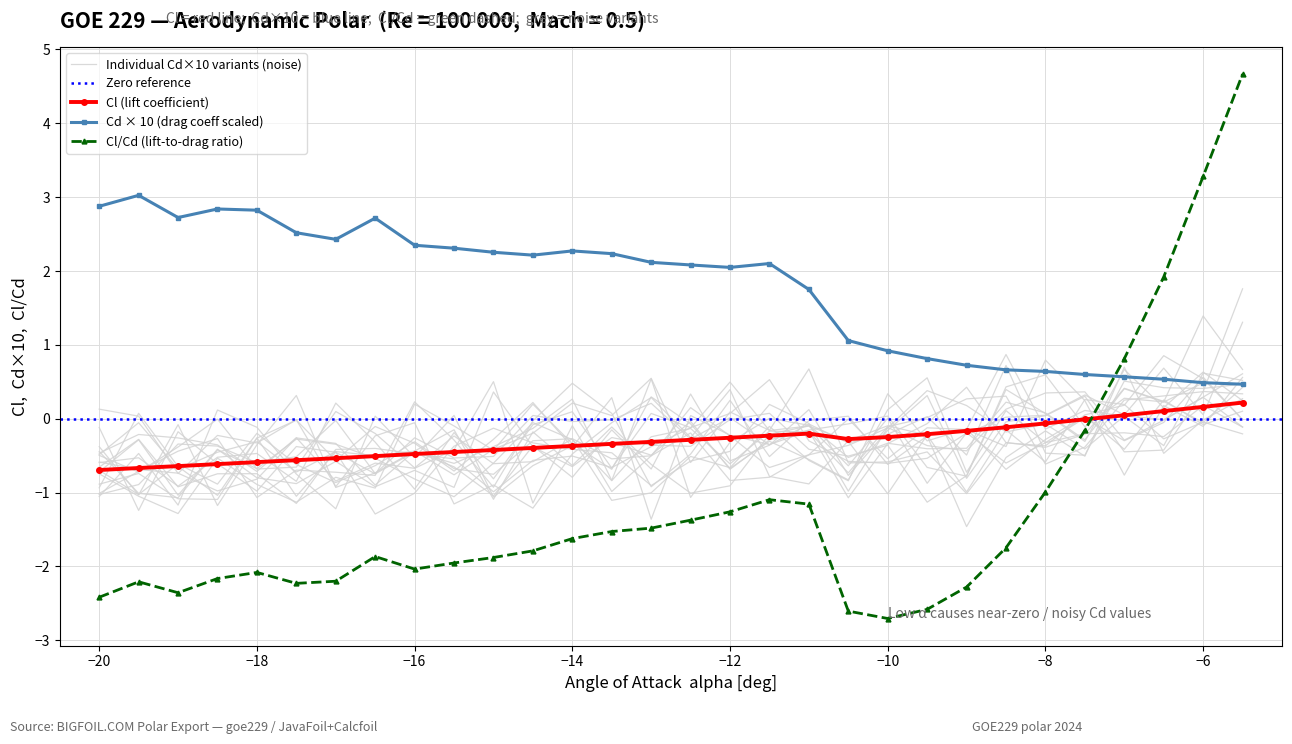

What is the greatest value displayed?

4.7